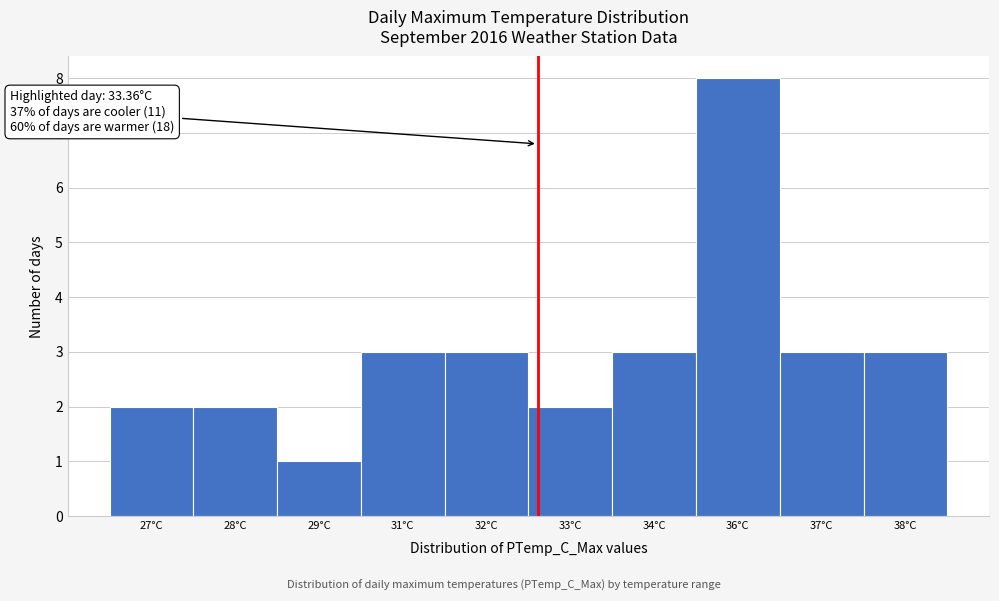

Reading left to right, what are all the values shown in this chart?

2	2	1	3	3	2	3	8	3	3